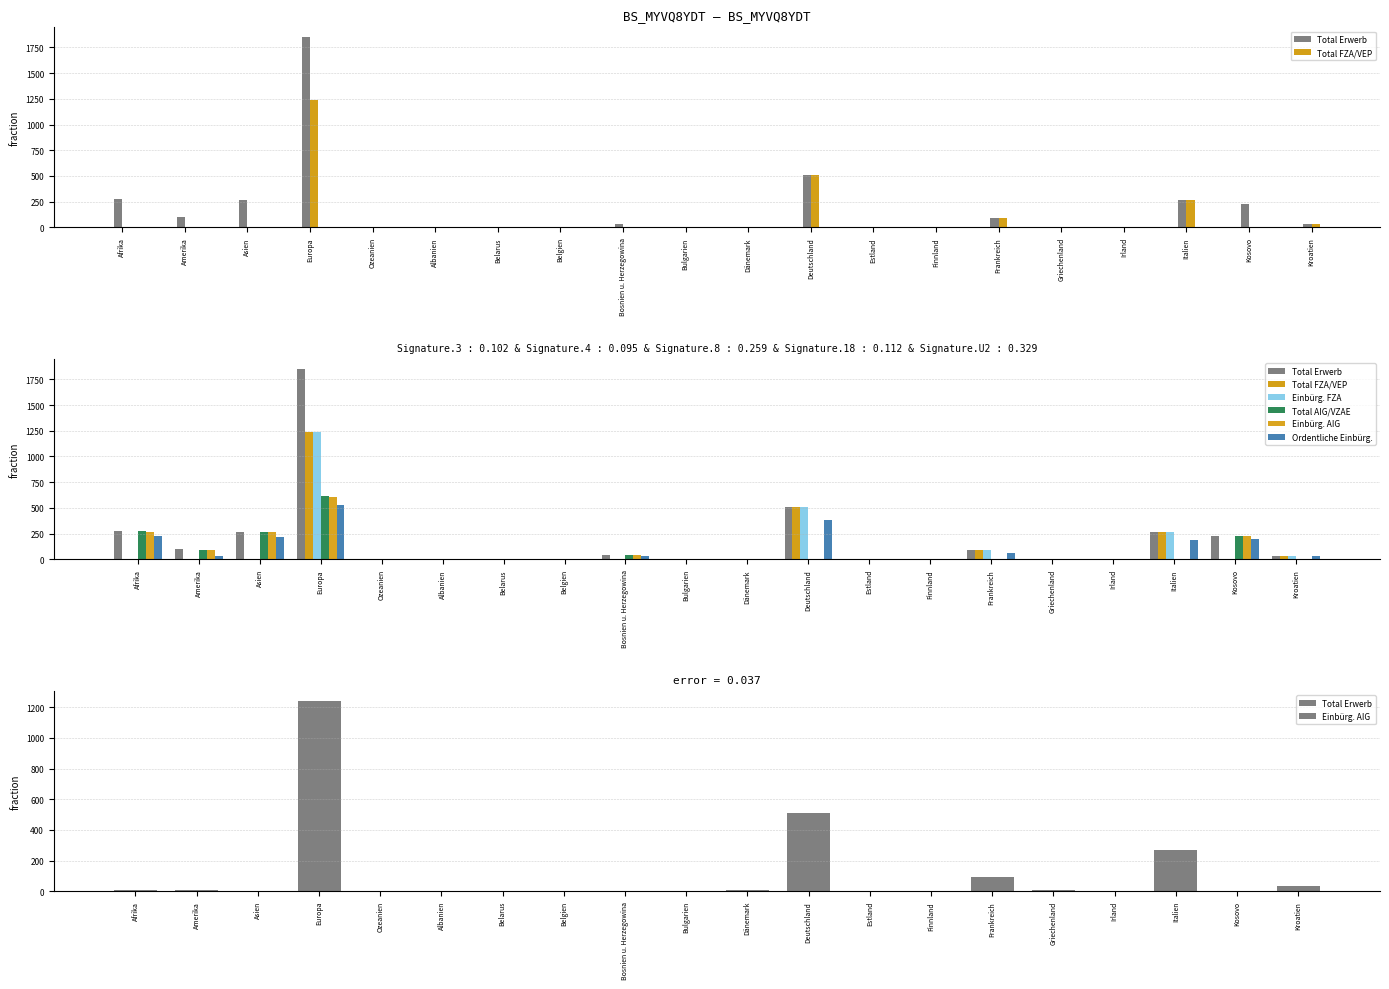

True or false: Einbürg. FZA has a value of 7 at Dänemark.

True